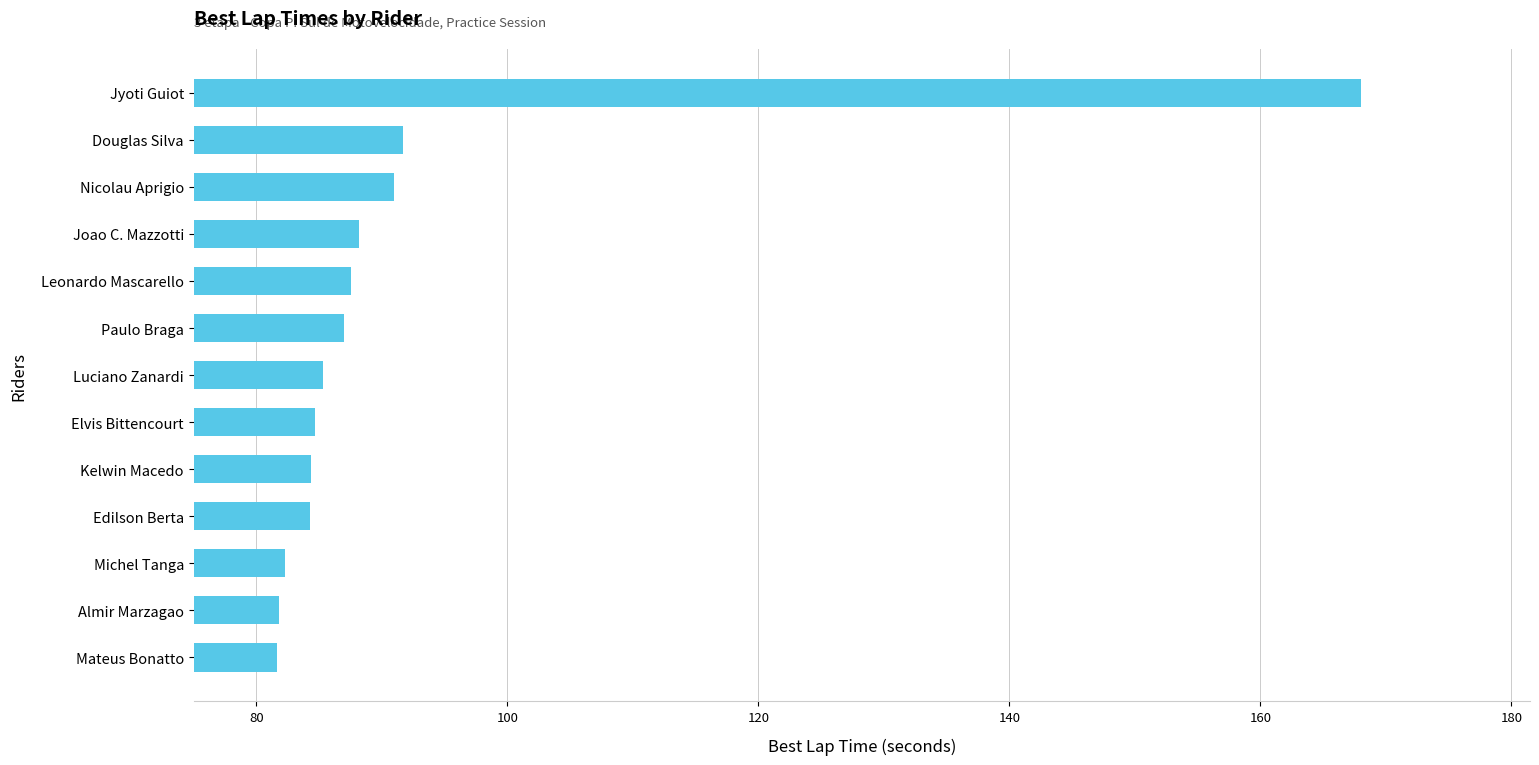

At which category does the chart reach its peak across all series?

Jyoti Guiot